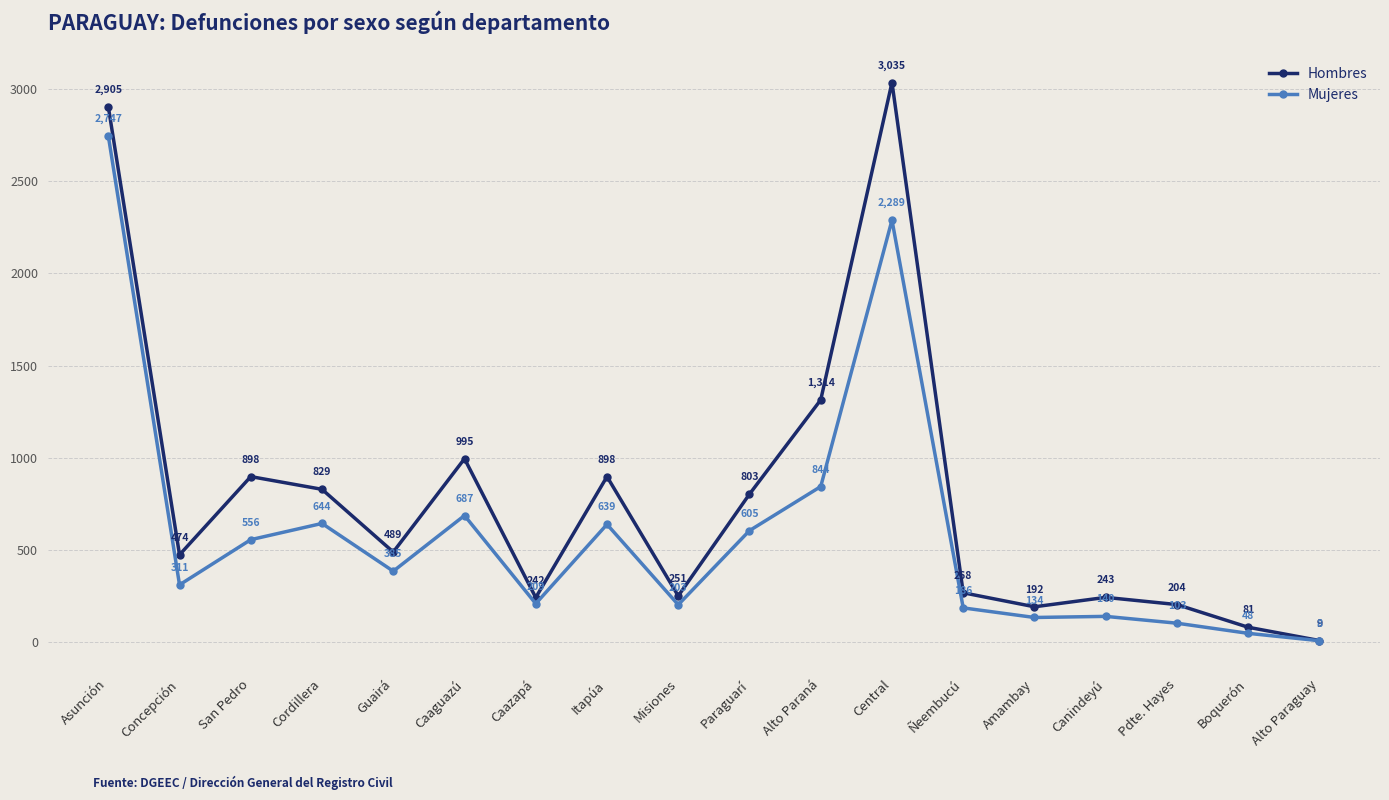

The Hombres series shows 4659 at Central. True or false?

False